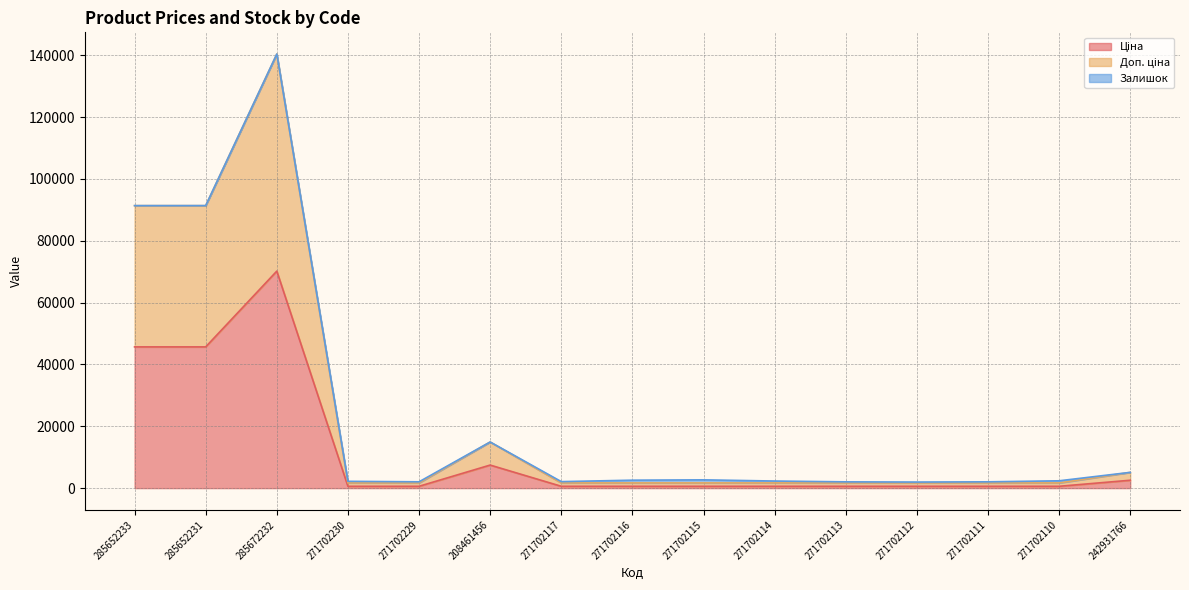

Does the chart display data point markers on the line(s)?

No